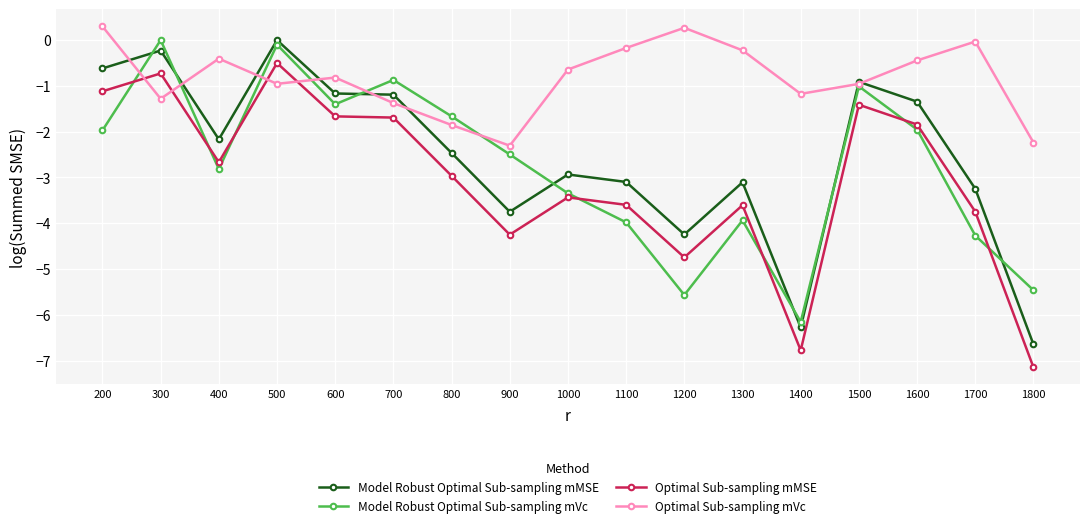

What is the difference between the second highest and second lowest values in the Model Robust Optimal Sub-sampling mMSE series?

6.0